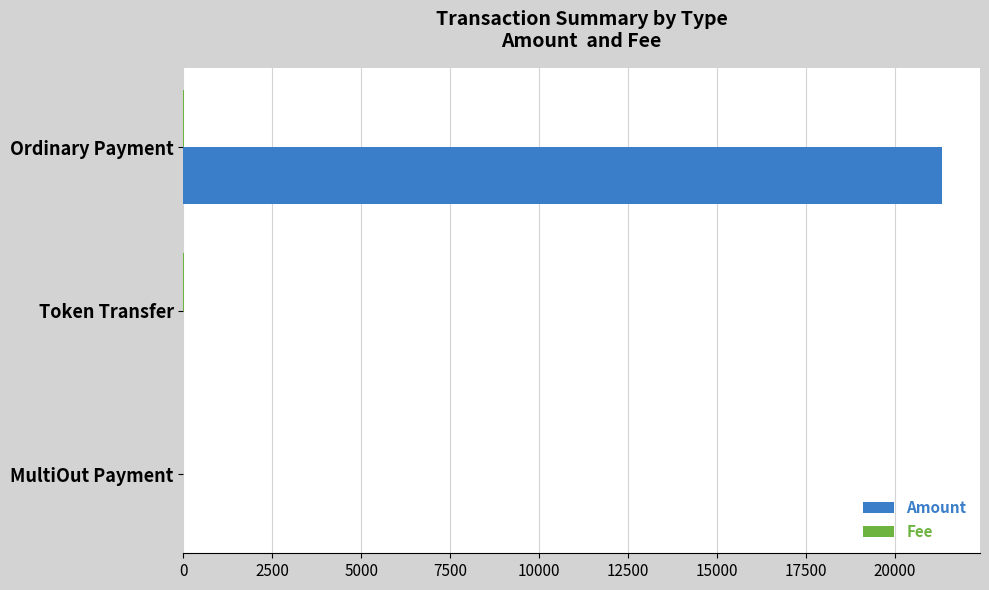

How many series are shown in this chart?

2